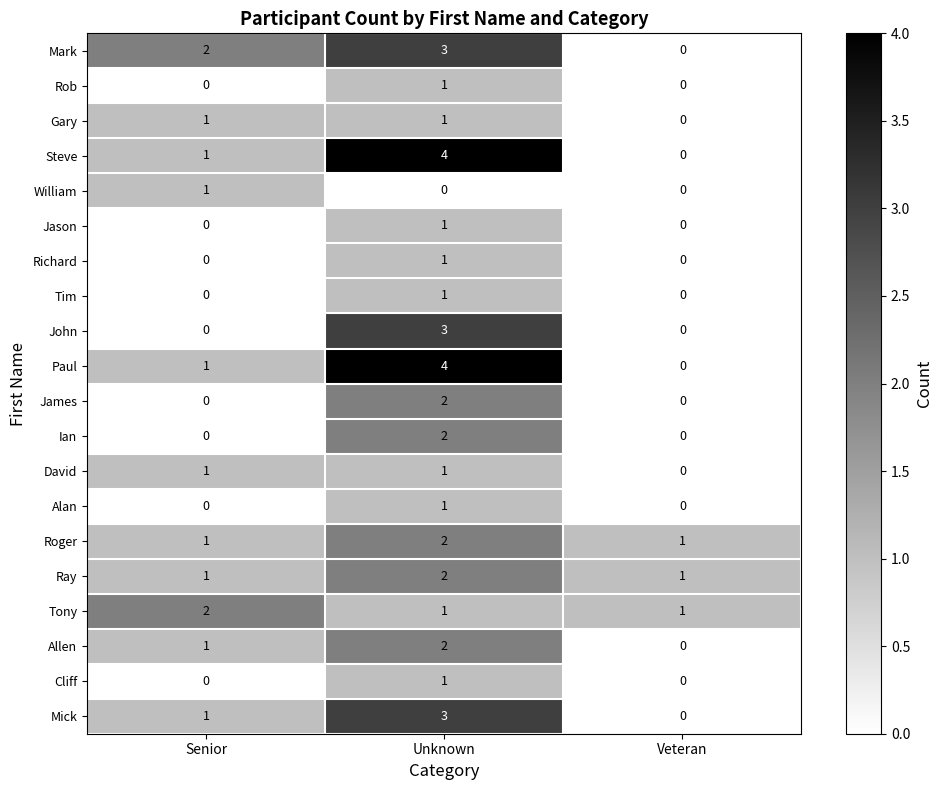

Is it true that Jason equals 1 at Unknown?

True